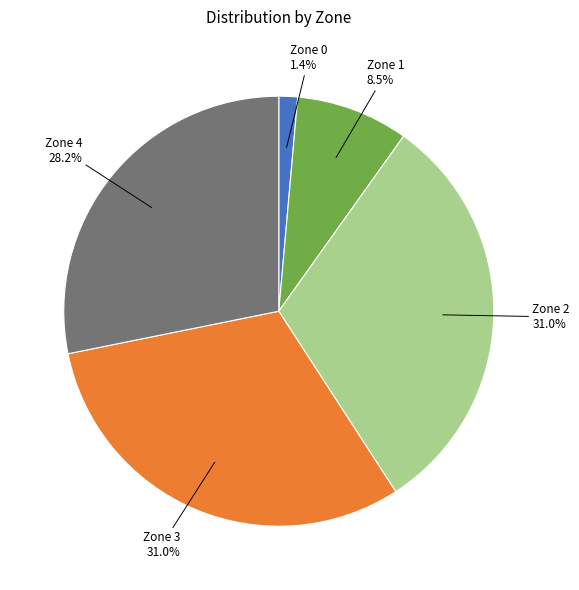

Does any single category account for the majority?

No